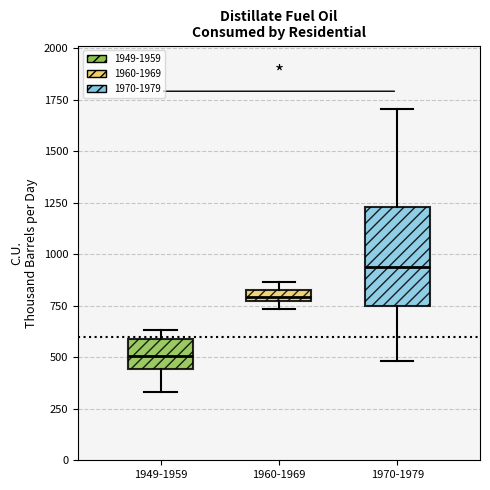

Comparing the boxes themselves (not the whiskers), which one is the tallest?

1970-1979